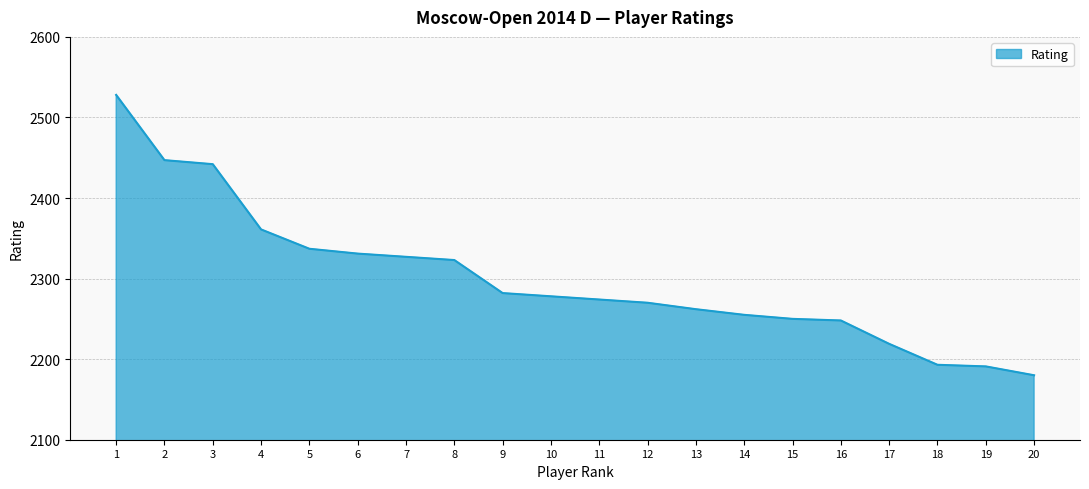

Which category has the highest value across all series?

1